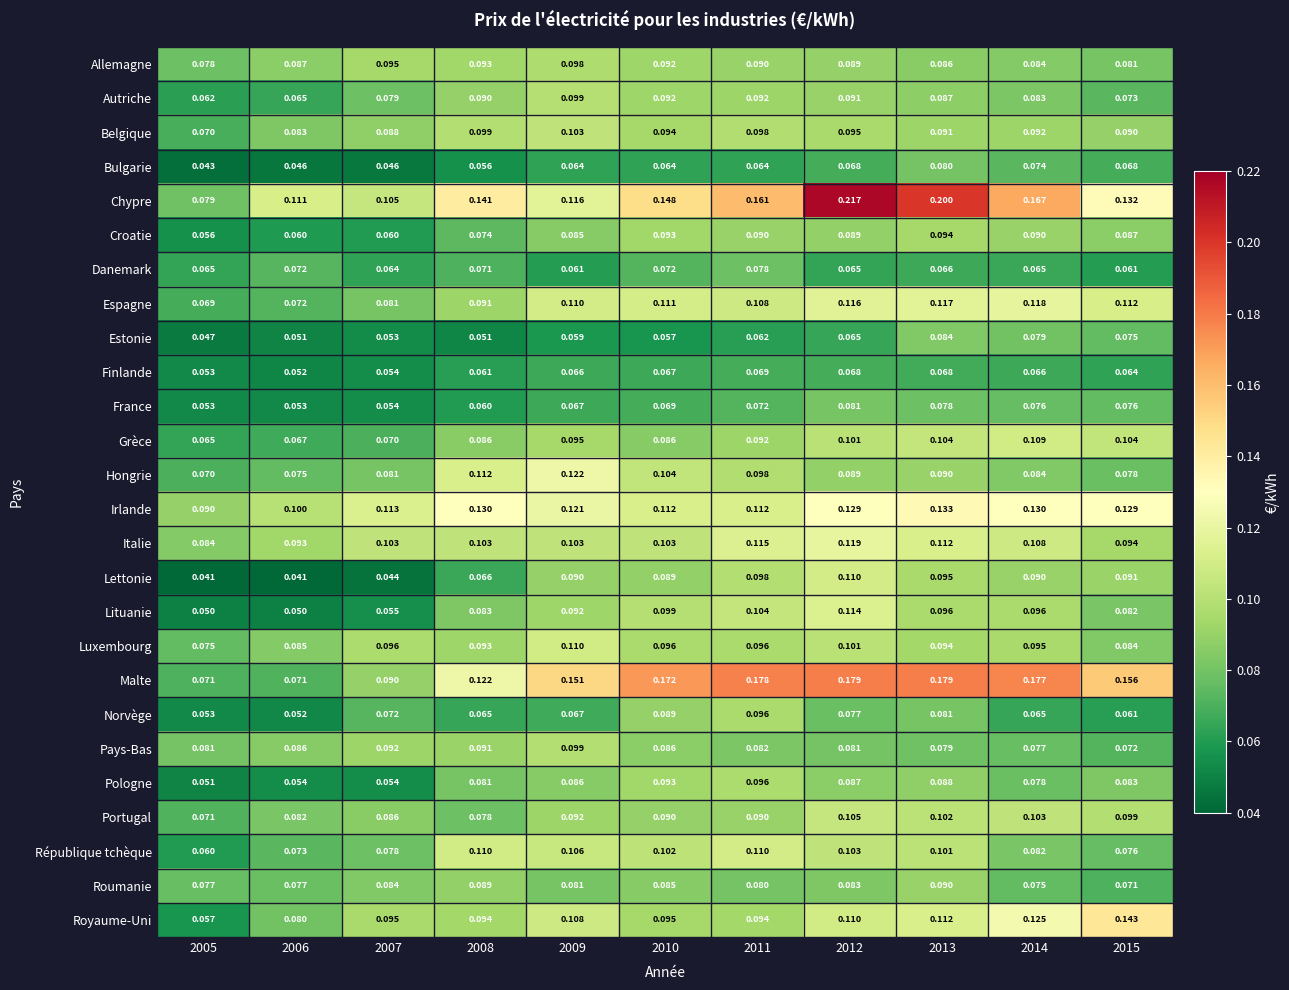

Which series has the widest spread of values?

Chypre